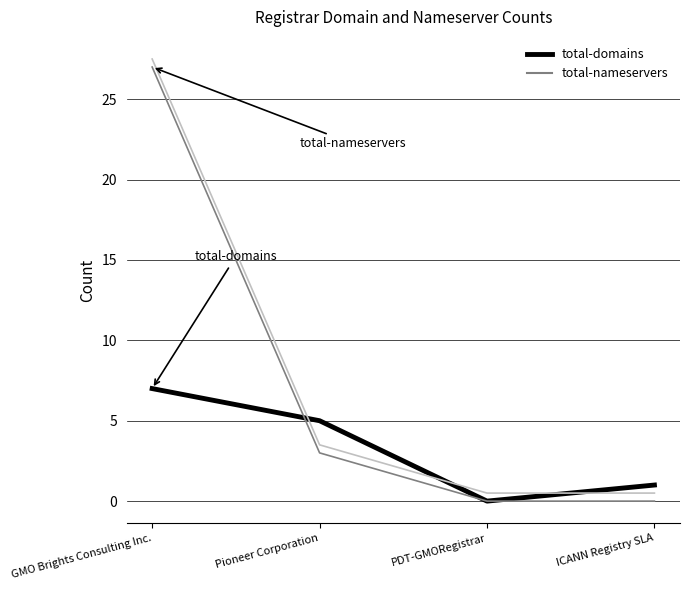

What is the spread (max minus min) of values at ICANN Registry SLA?

1